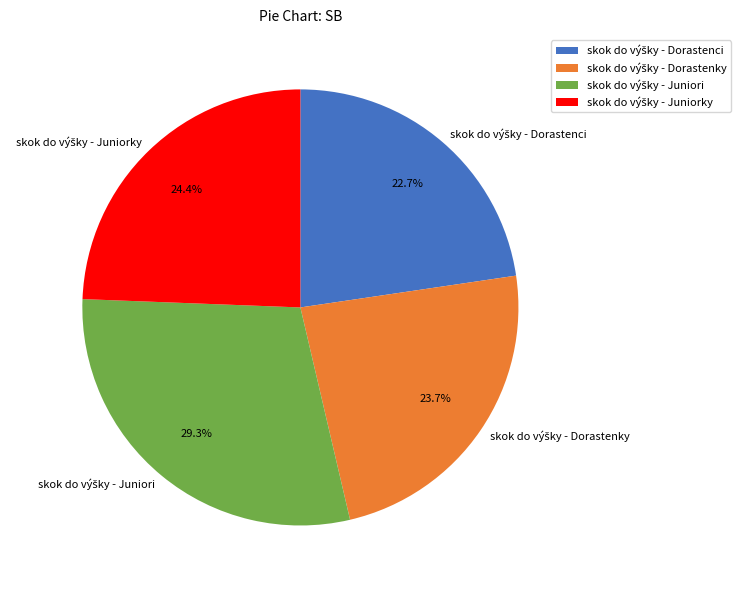

Is there any slice that represents more than half of the pie?

No